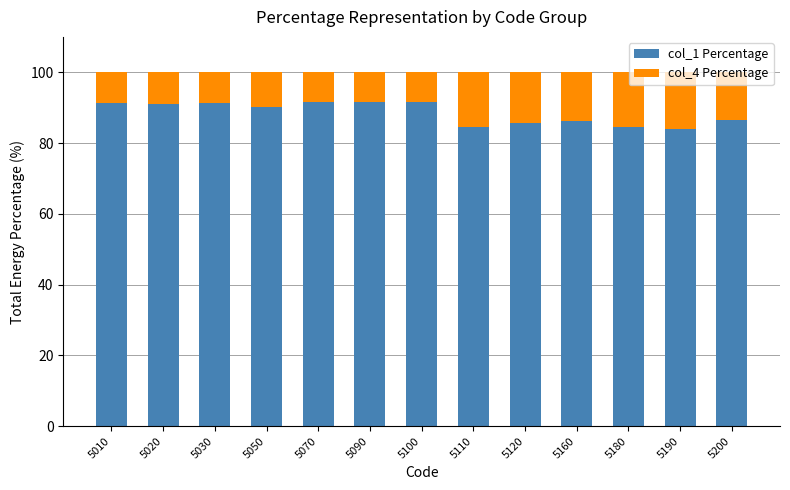

How many data points in col_1 Percentage are above 90?

7